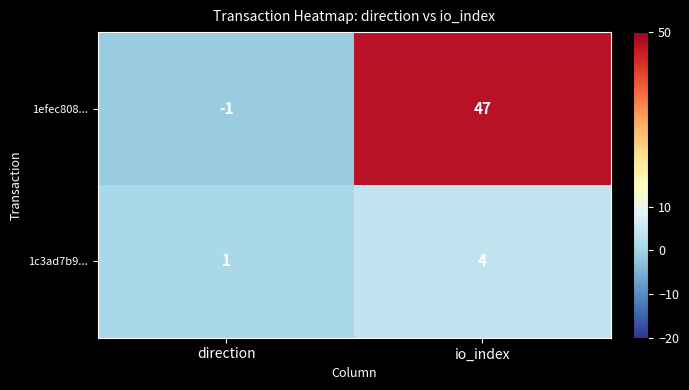

True or false: 1c3ad7b9... has a value of 4 at io_index.

True